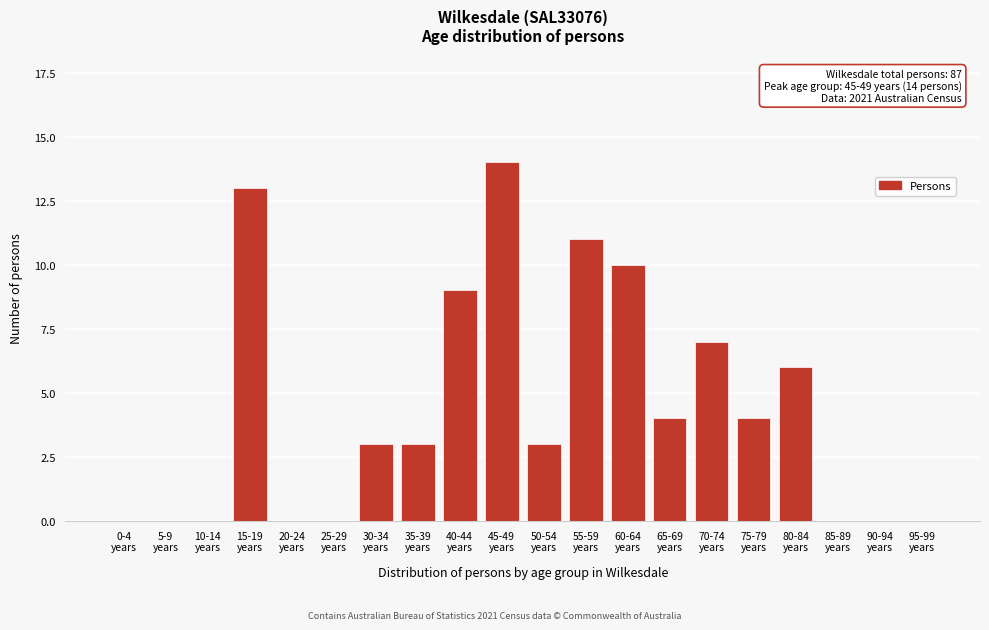

What is the sum of all values?

87